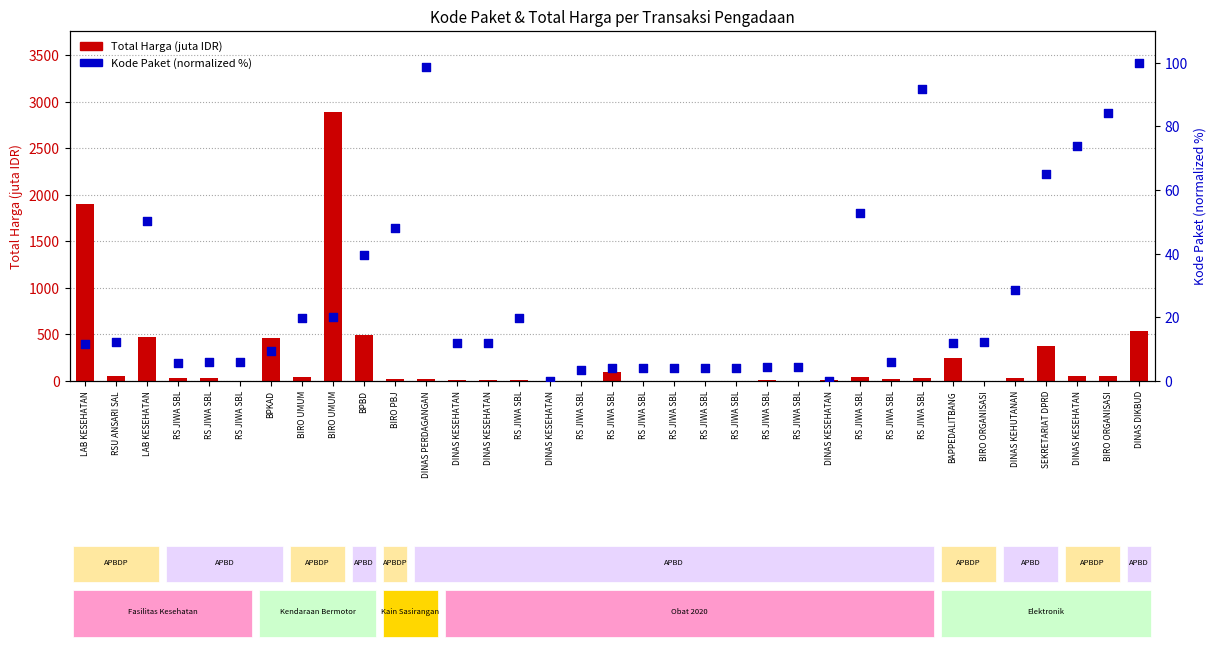

Which series has the largest total across all categories?

Total Harga (juta)